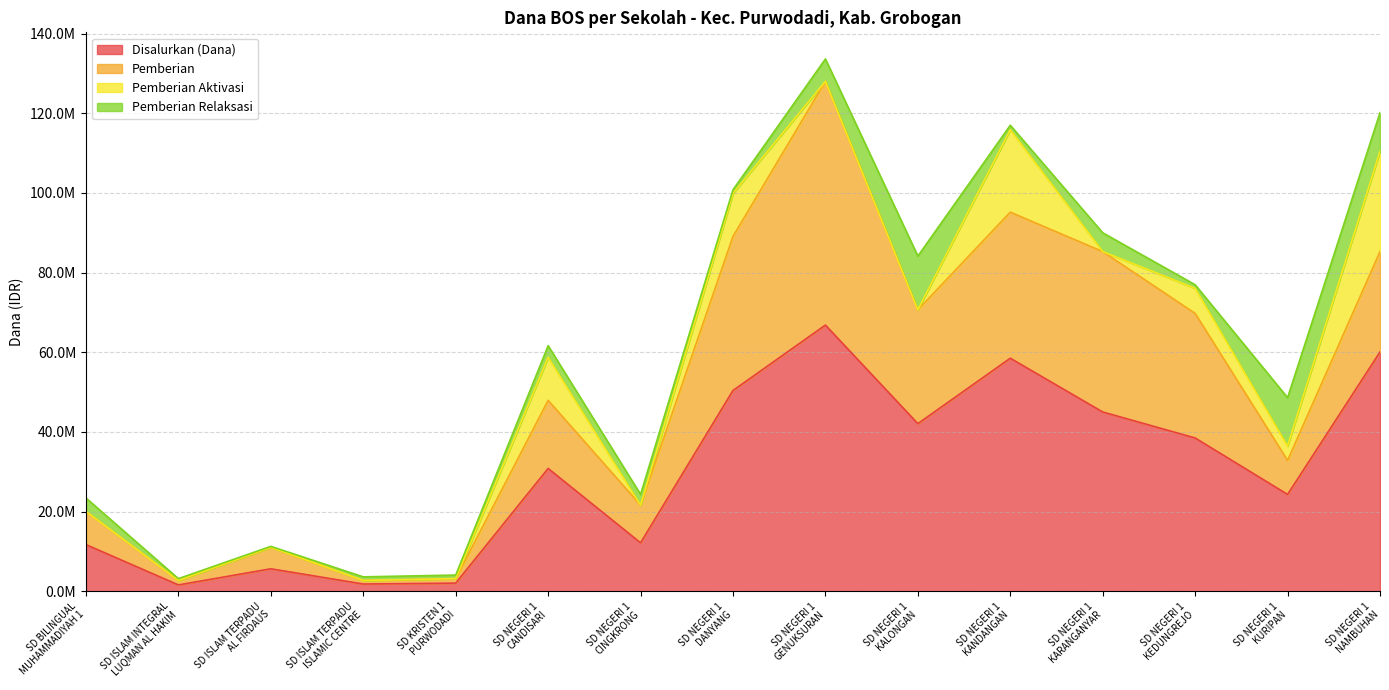

Which has a higher value, SD NEGERI 1
NAMBUHAN or SD KRISTEN 1
PURWODADI?

SD NEGERI 1
NAMBUHAN